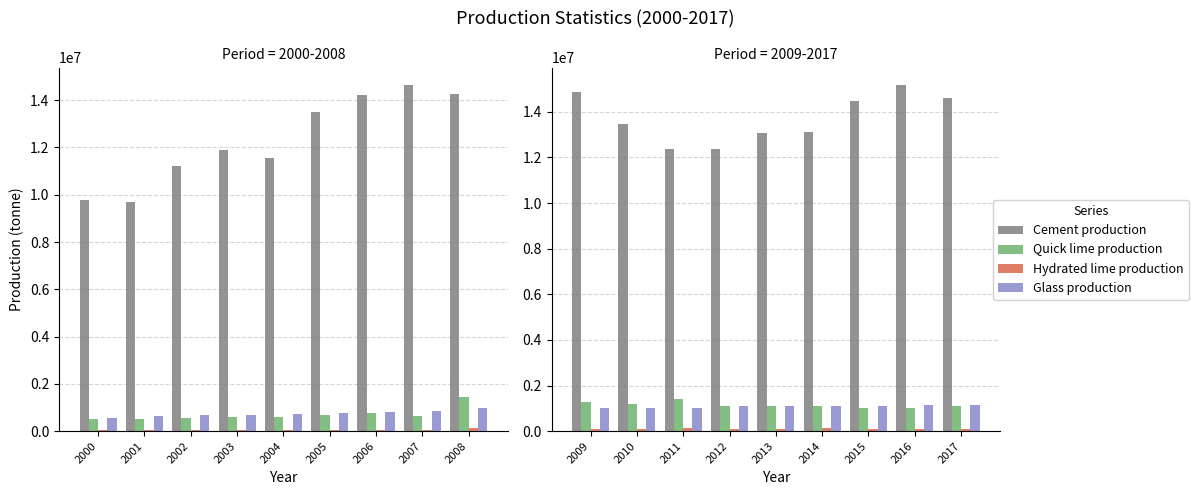

What is the value of the Quick lime production bar at the 6th from the left?

1111579